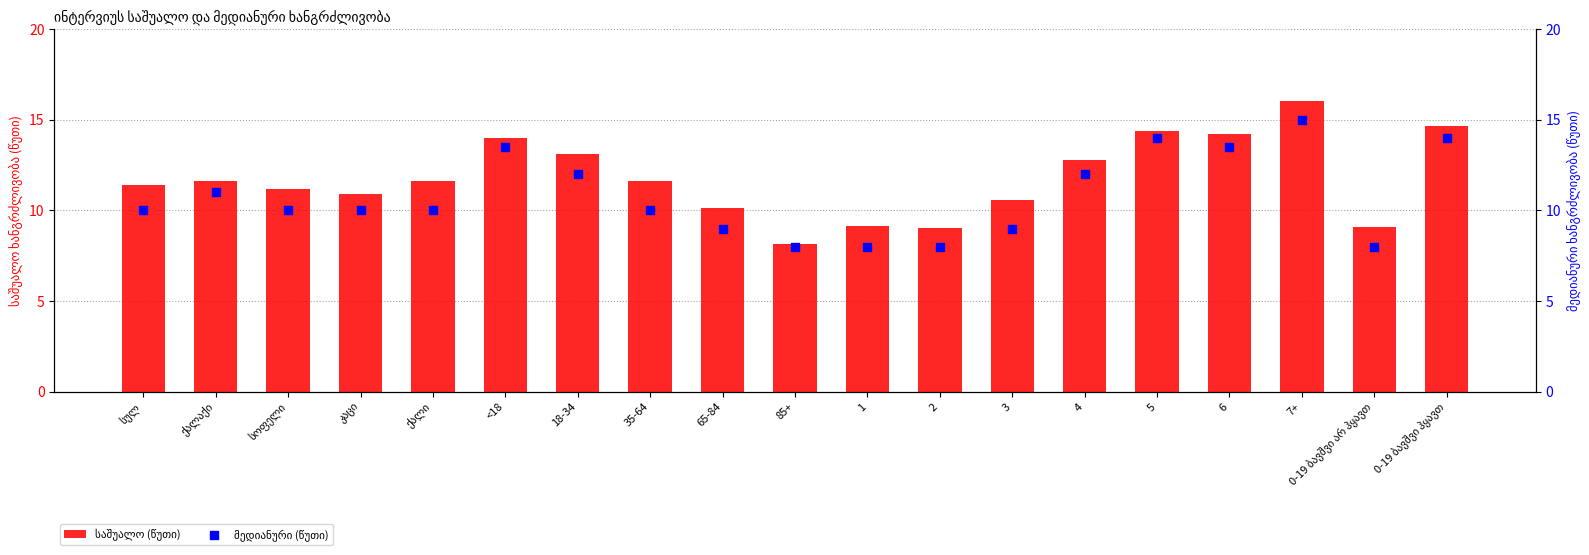

Which series contains the lowest Y value?

მედიანური (წუთი)